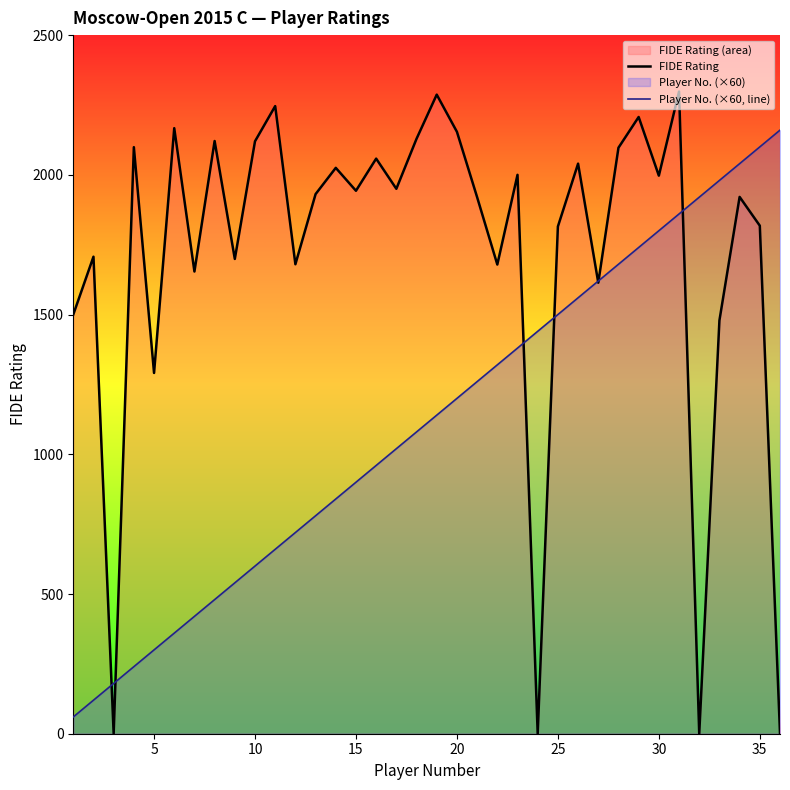

List the series in order of their peak value, lowest first.

Player No. (×60, line), FIDE Rating